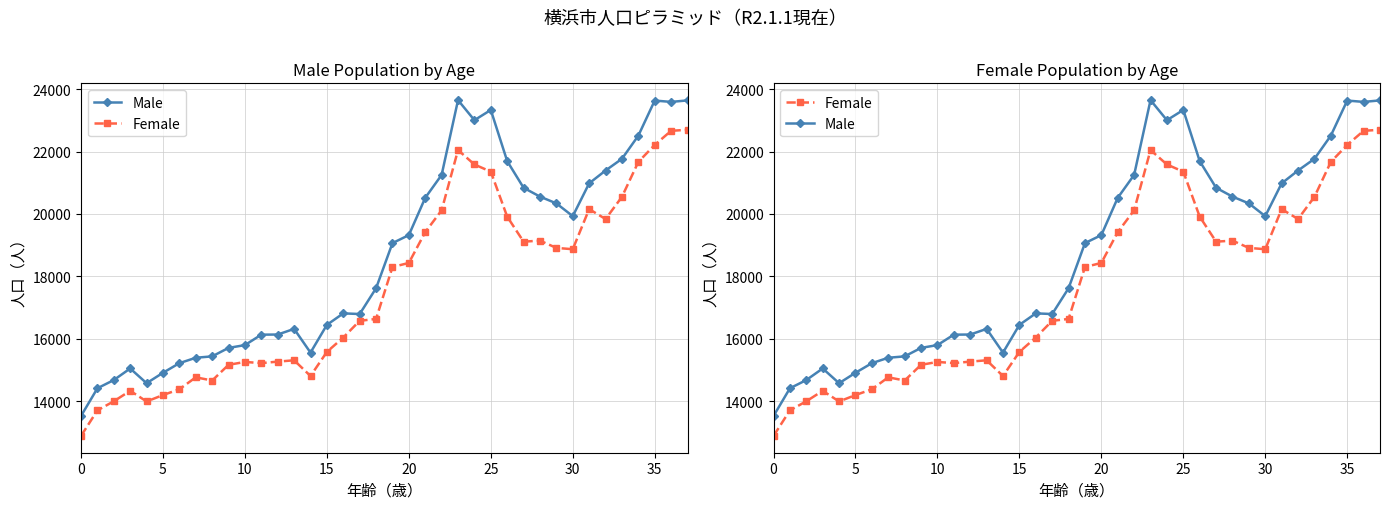

At which category is the sum across all series the highest?

37